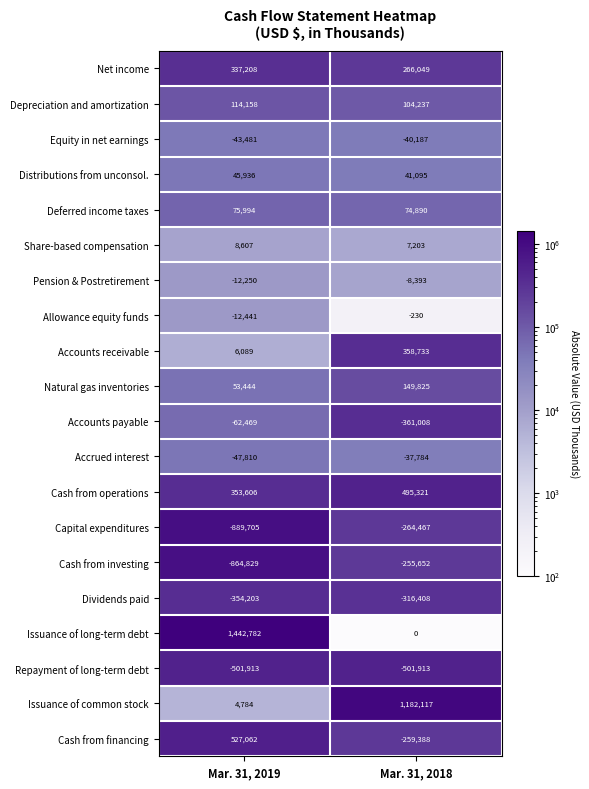

At which label does Share-based compensation reach its minimum?

Mar. 31, 2018